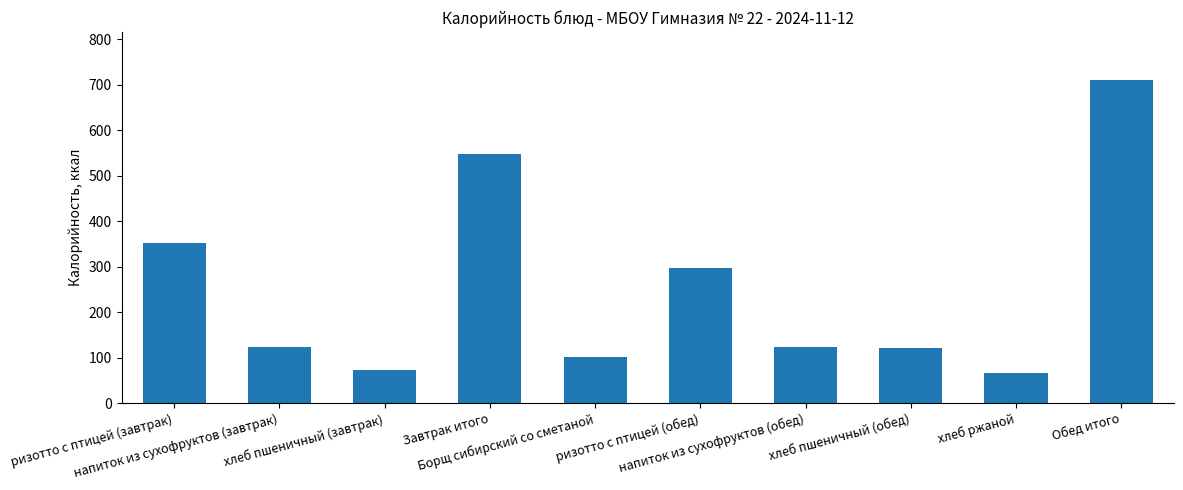

The value at напиток из сухофруктов (завтрак) is 77. True or false?

False